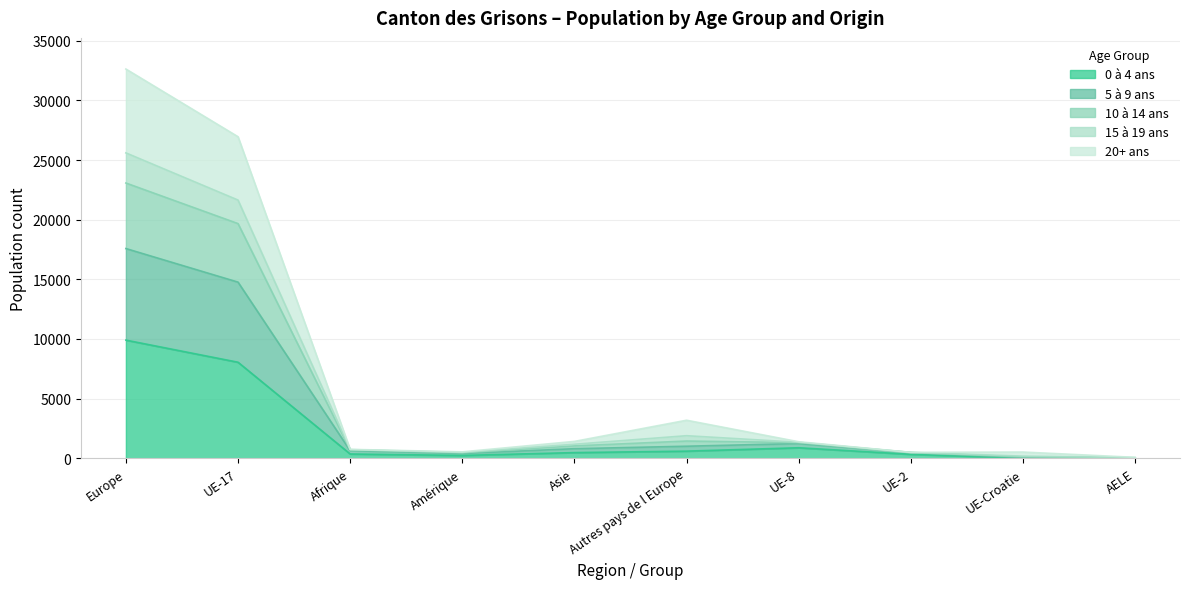

True or false: 0 à 4 ans has a value of 17172 at Europe.

False